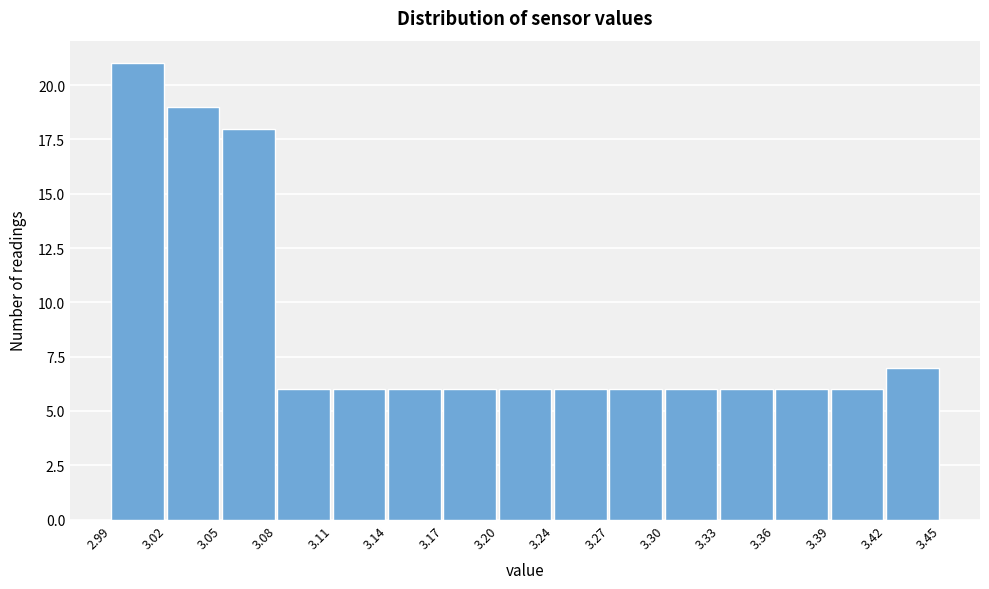

Over which range of the x-axis is the bar tallest?

2.99 to 3.02